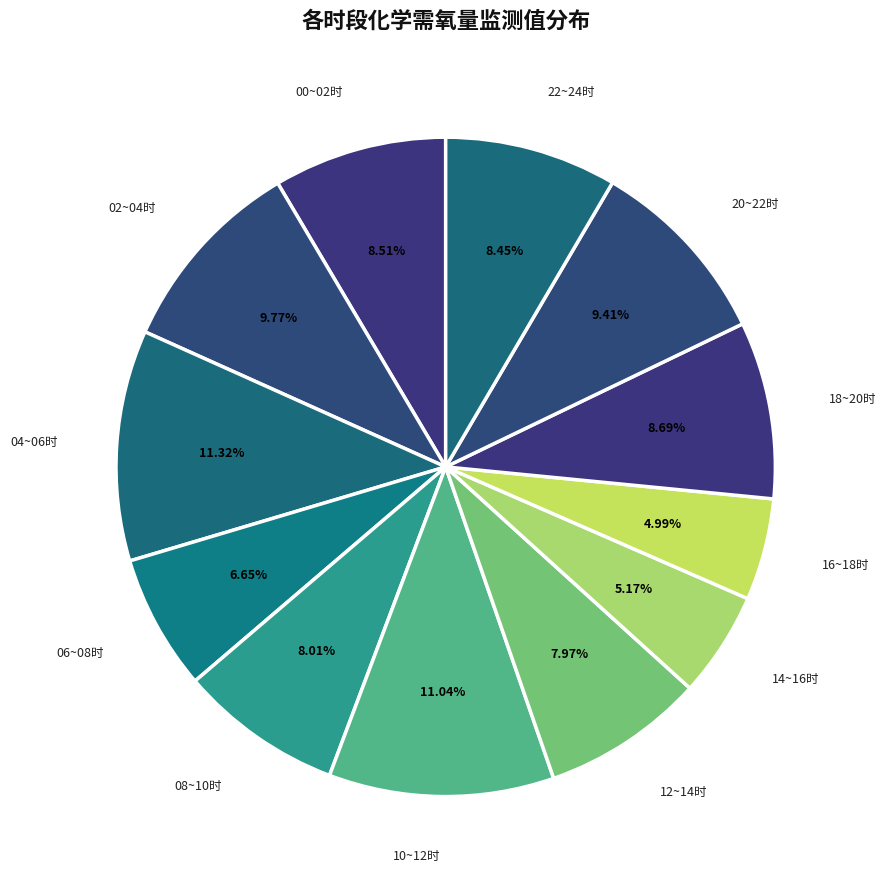

Approximately how many times larger is the value at 10~12时 compared to 06~08时?

1.7